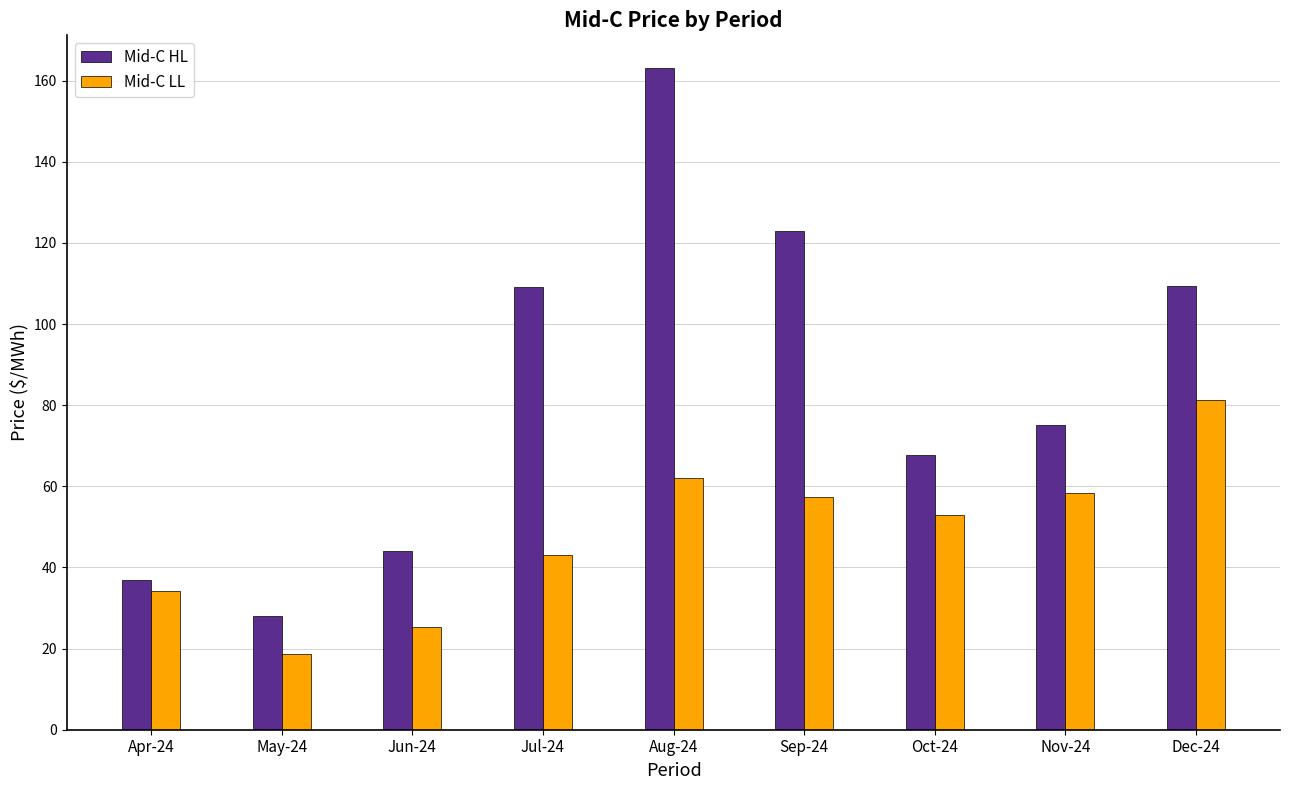

What is the sum of all Mid-C HL values?

755.6